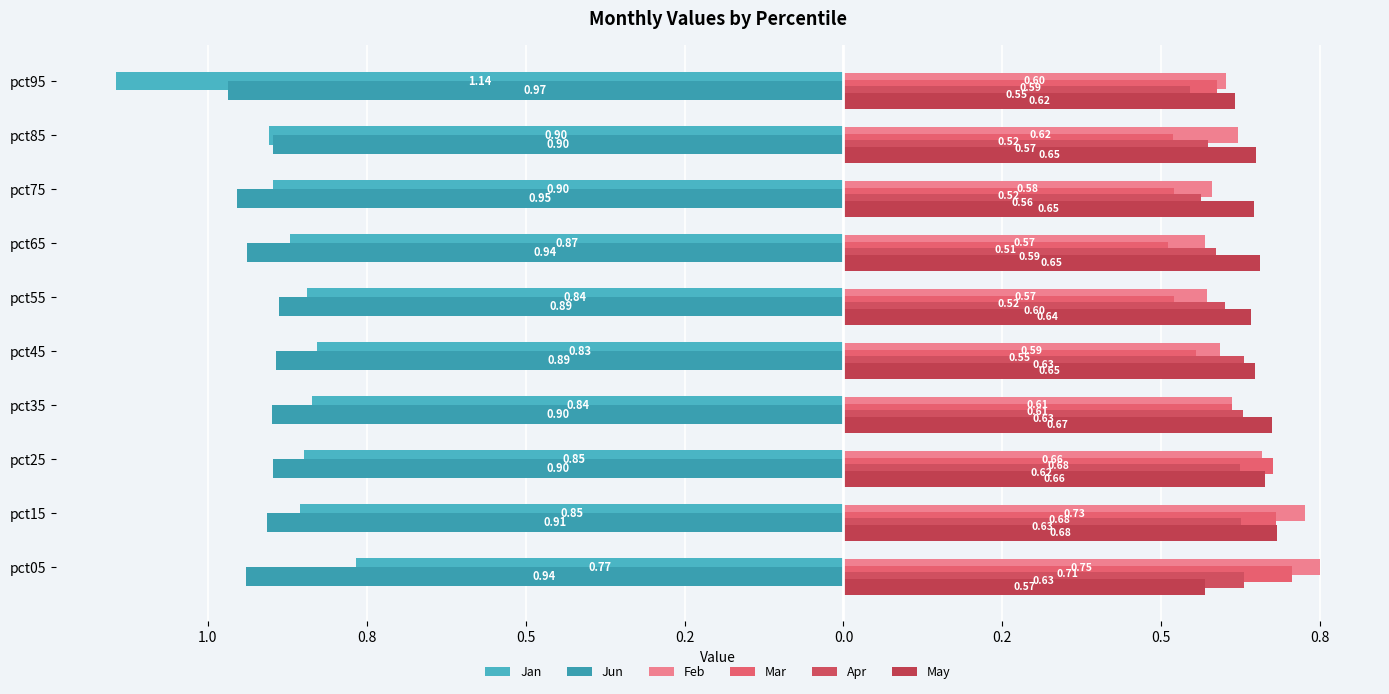

What is the difference between the second highest and minimum values in the Jun series?

0.1